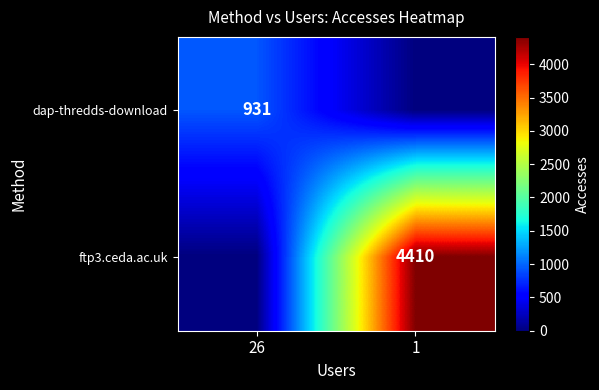

What is the spread (max minus min) of values at 1?

4410